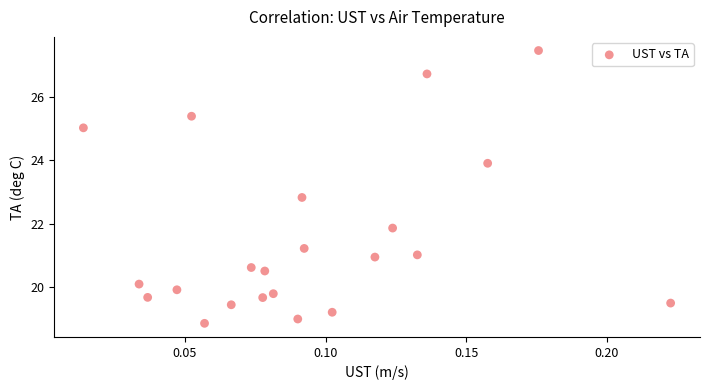

What is the range of Y values (max minus min)?

8.6